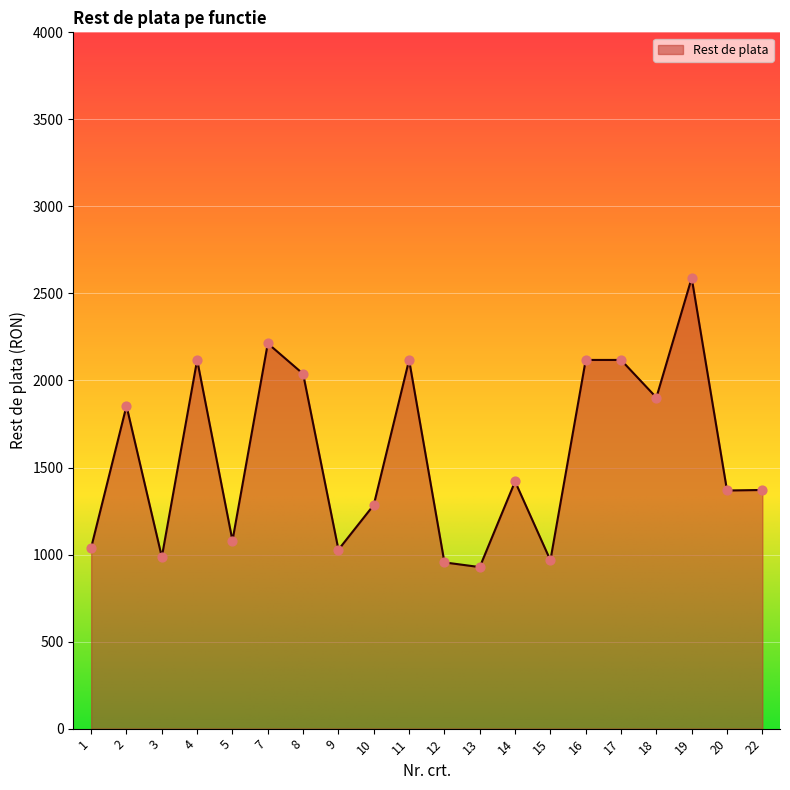

Which has a higher value, 3 or 11?

11